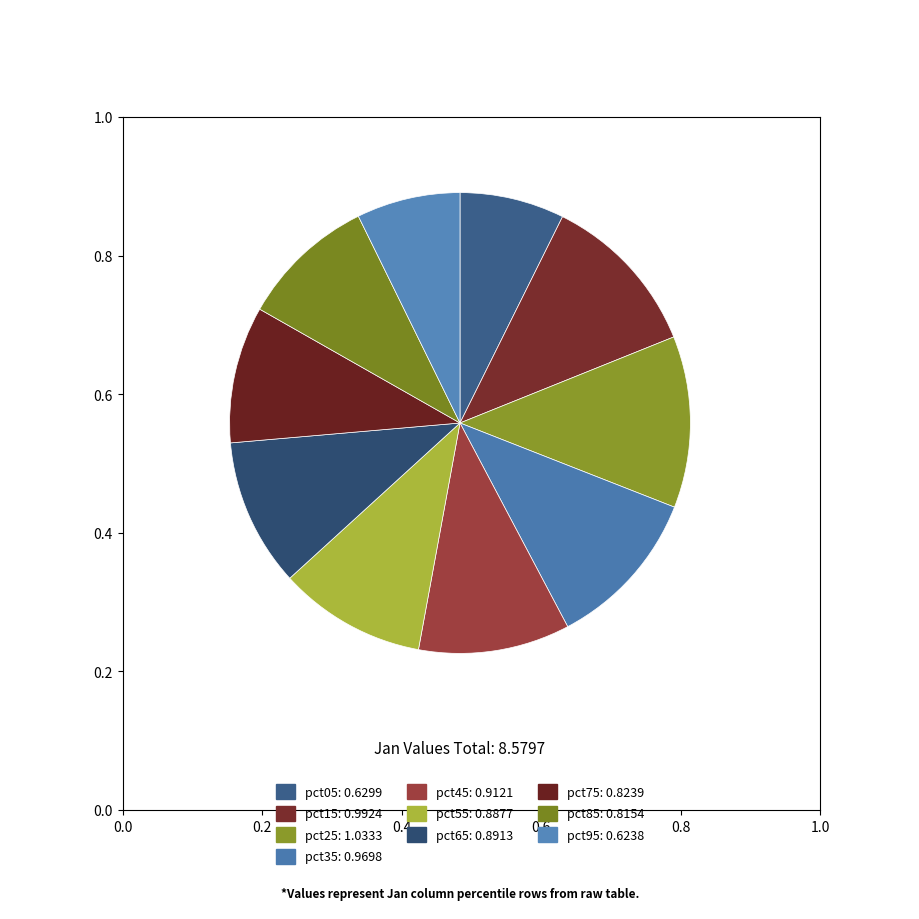

Does any single category account for the majority?

No